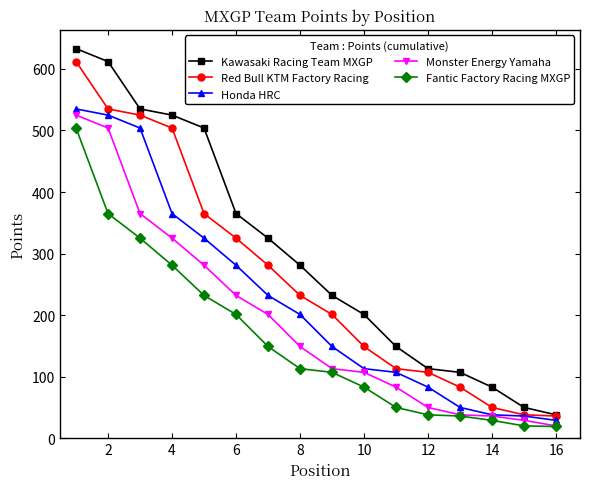

What is the difference between the second highest and minimum values in the Kawasaki Racing Team MXGP series?

574